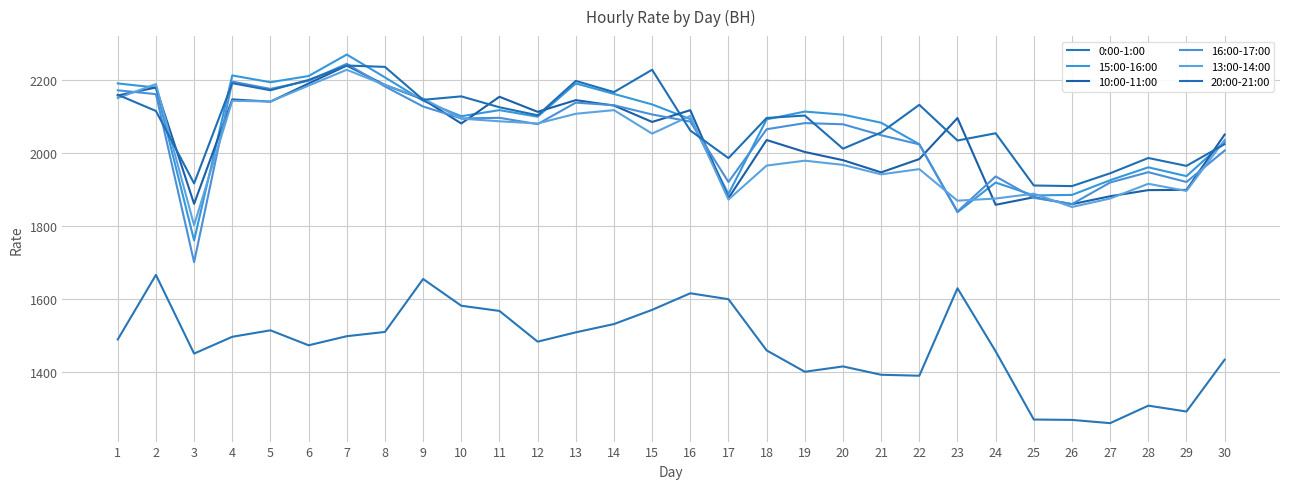

Where do 13:00-14:00 and 10:00-11:00 first cross each other?

1 and 2